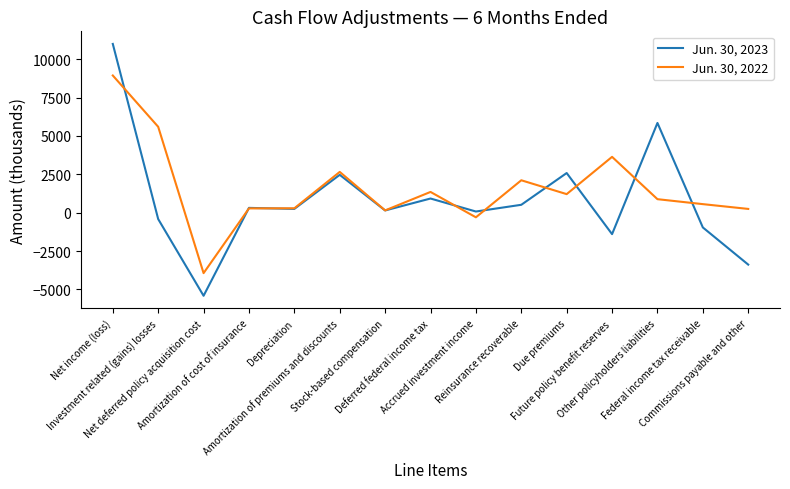

Rank the series at Deferred federal income tax from lowest to highest value.

Jun. 30, 2023, Jun. 30, 2022